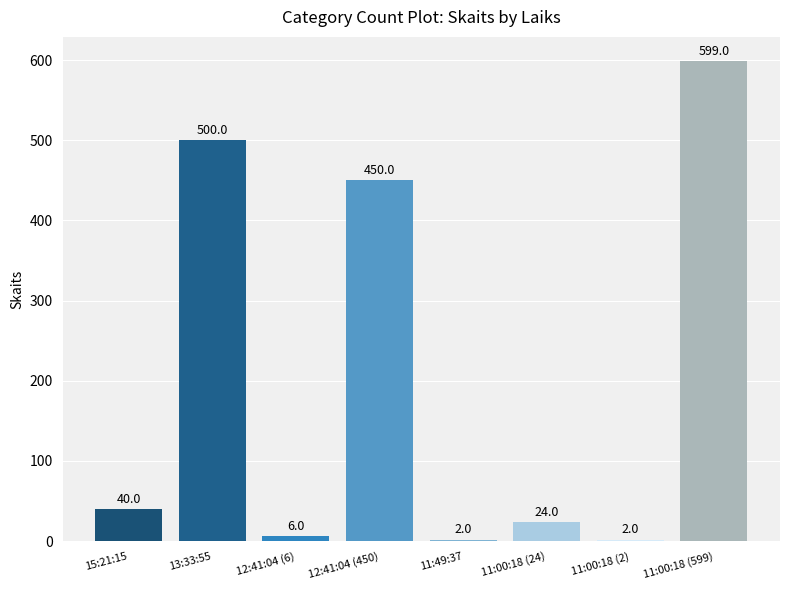

Approximately how many times larger is the value at 11:49:37 compared to 11:00:18 (2)?

1.0